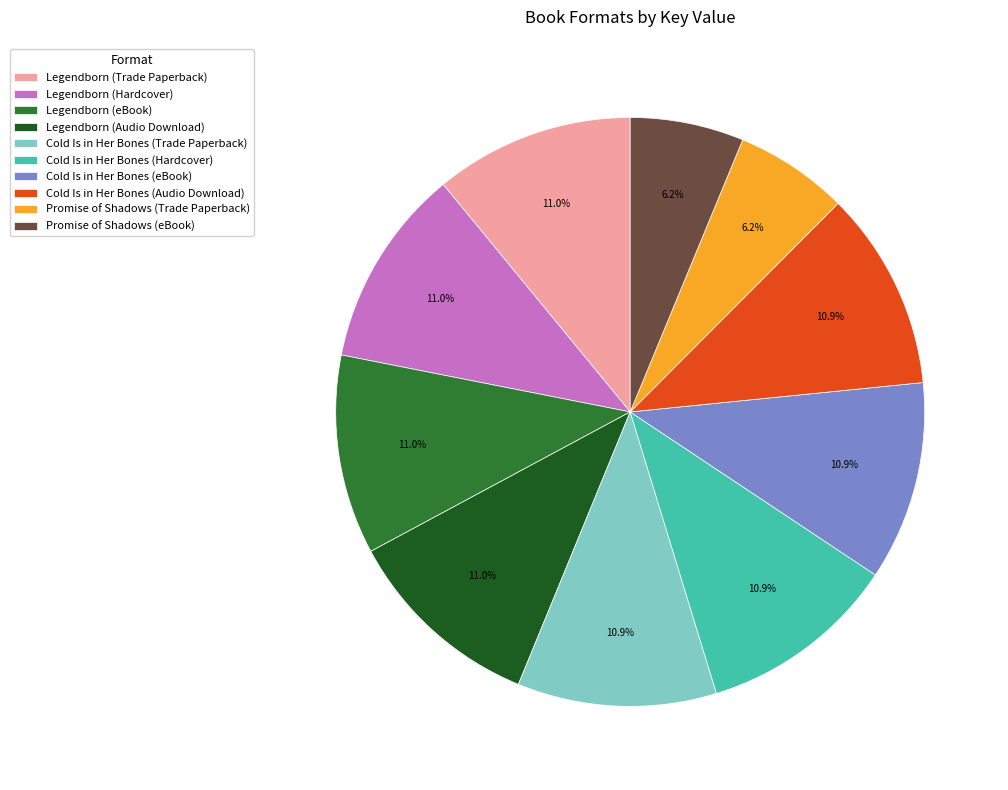

What is the ratio of the value at Cold Is in Her Bones (Audio Download) to the value at Cold Is in Her Bones (Hardcover)?

1.0